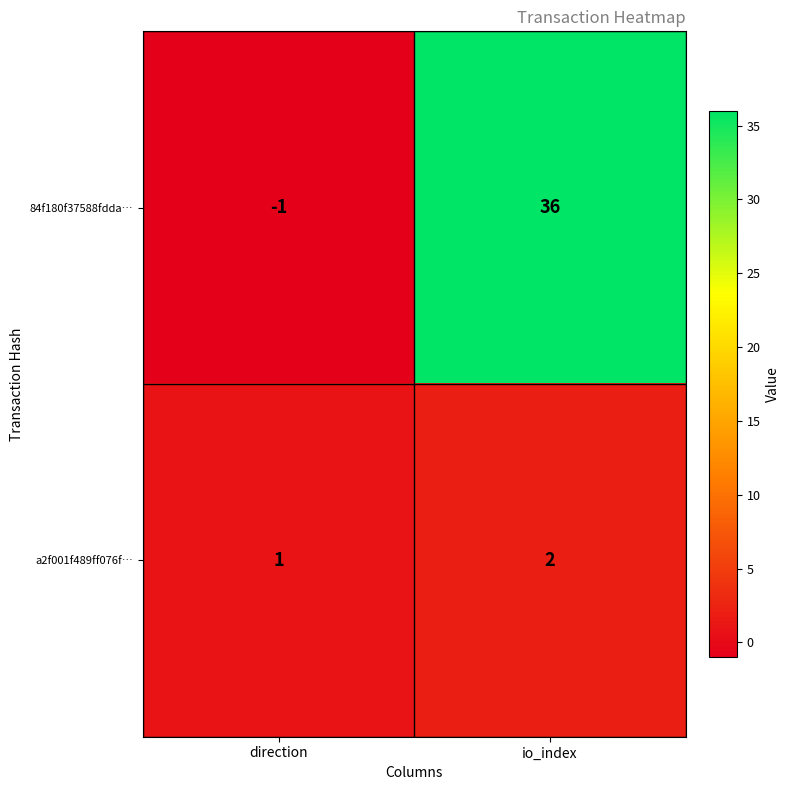

Reading right to left, what are all the values shown in this chart?

84f180f37588fdda…: 36	-1
a2f001f489ff076f…: 2	1